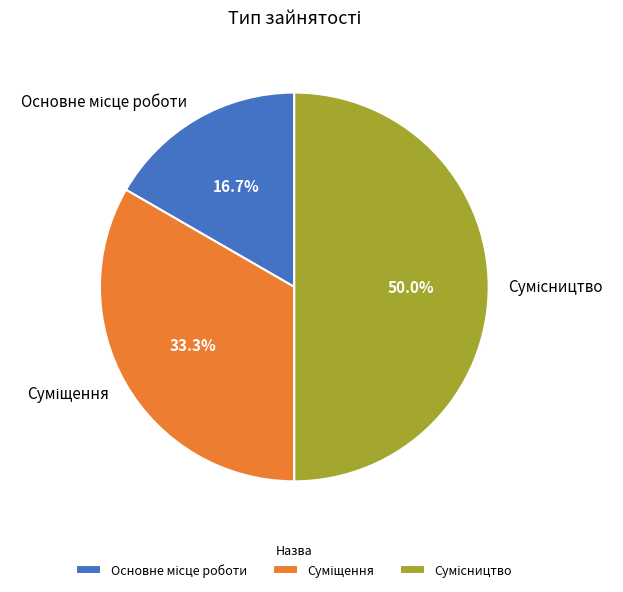

Rank the categories by value from highest to lowest.

Сумісництво, Суміщення, Основне місце роботи